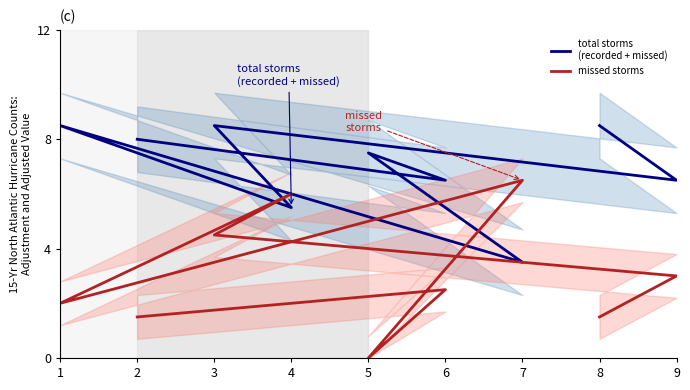

Rank the series by their maximum value, from highest to lowest.

total storms
(recorded + missed), missed storms